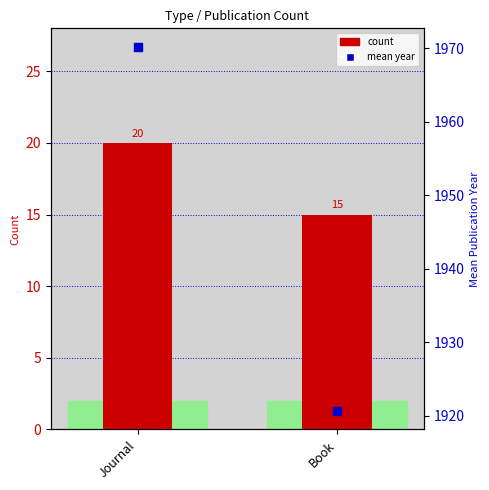

What is the total value across all series at Book?

1935.6